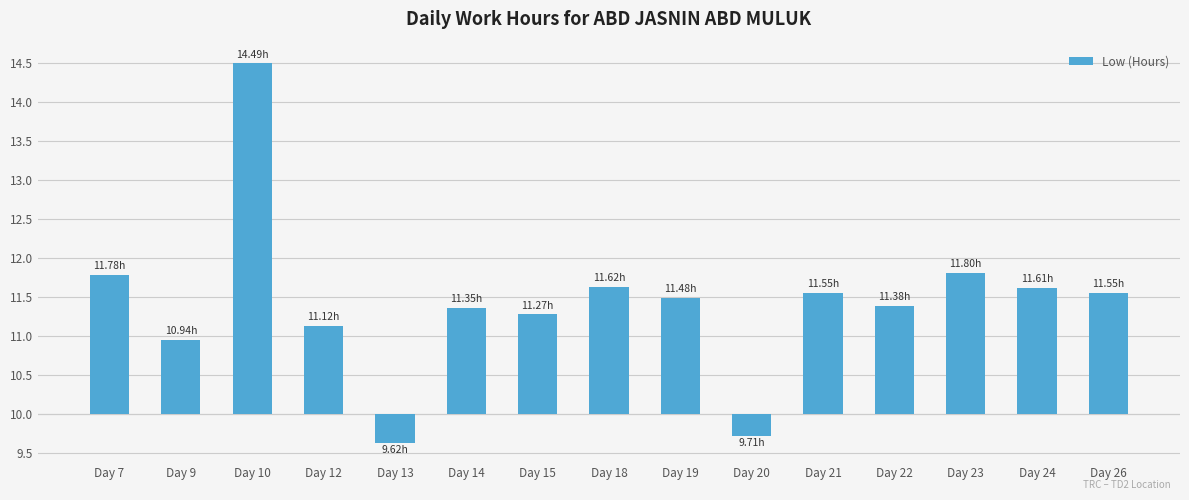

Rank the categories by value from lowest to highest.

Day 13, Day 20, Day 9, Day 12, Day 15, Day 14, Day 22, Day 19, Day 21, Day 26, Day 24, Day 18, Day 7, Day 23, Day 10